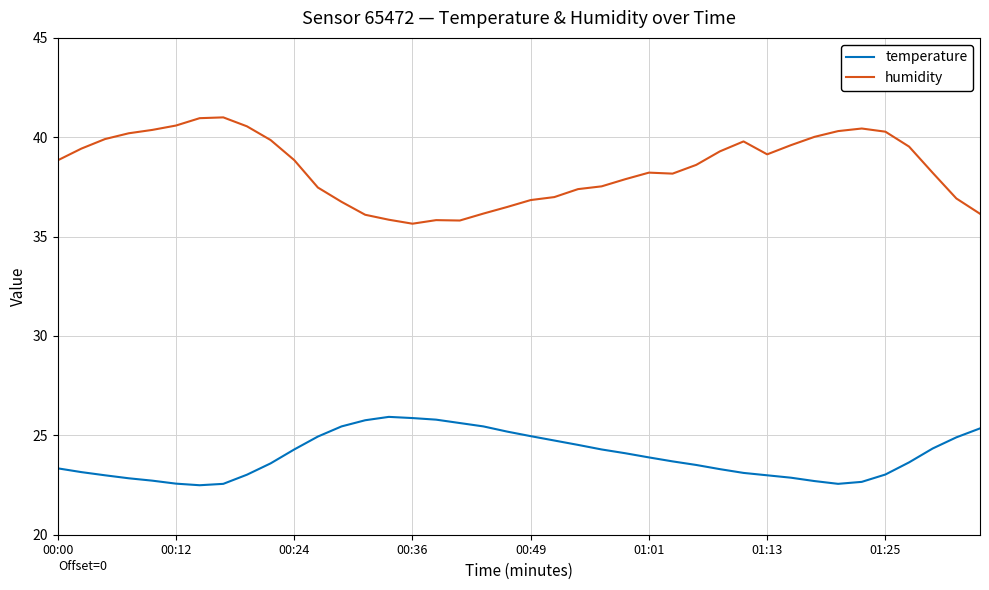

What is the difference between the maximum and minimum values in the temperature series?

3.4